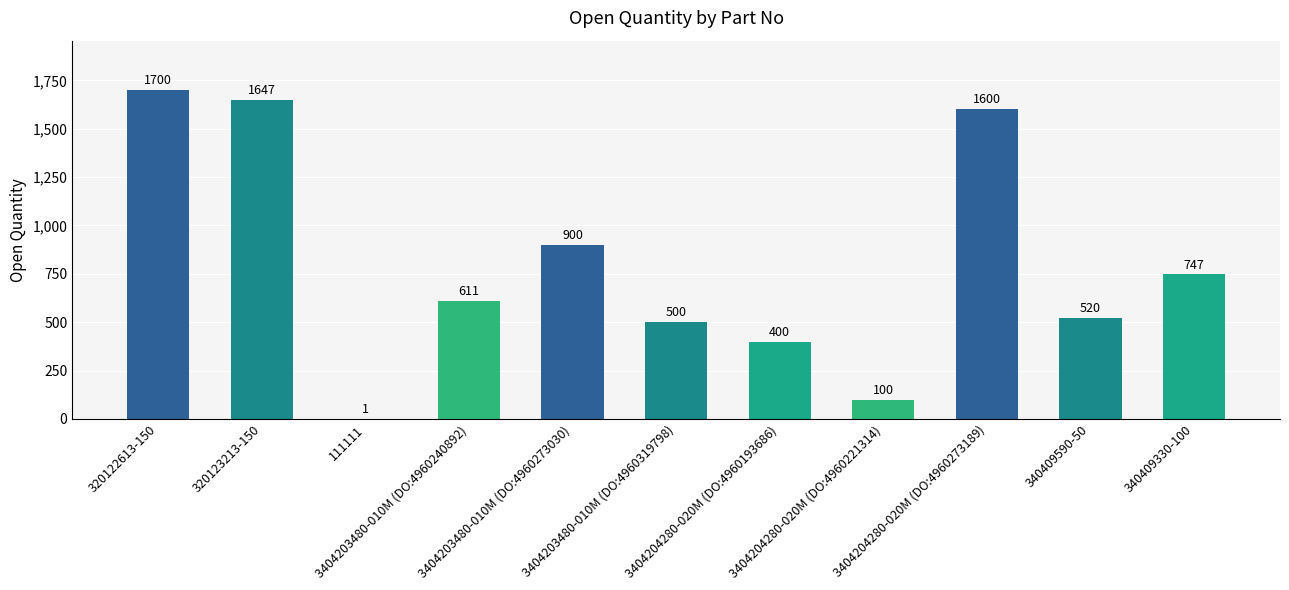

What is the greatest value displayed?

1700